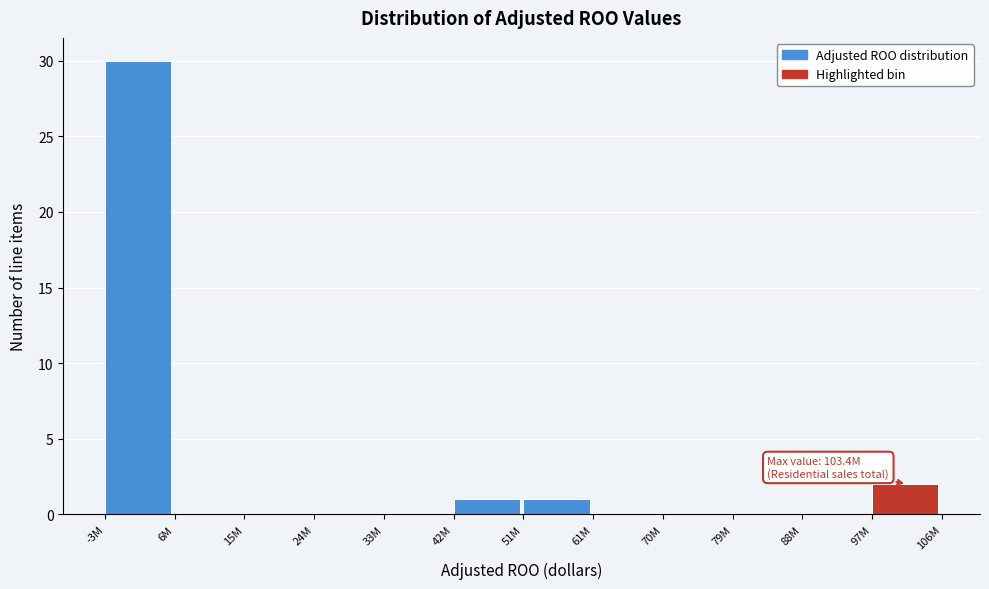

Reading right to left, what are all the values shown in this chart?

97M=2	88M=0	79M=0	70M=0	61M=0	51M=1	42M=1	33M=0	24M=0	15M=0	6M=0	-3M=30